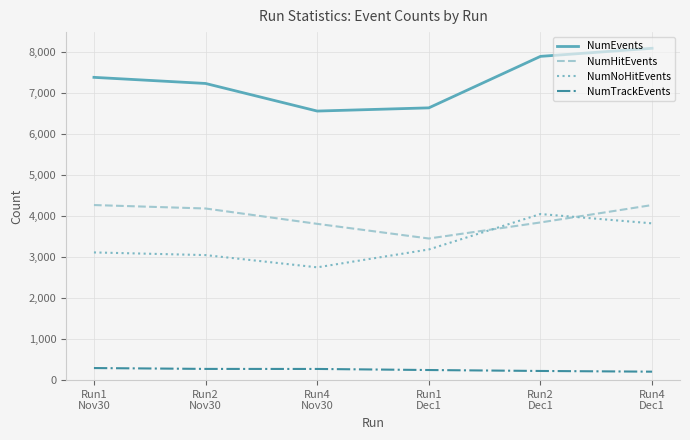

True or false: NumHitEvents and NumEvents cross at least once.

False